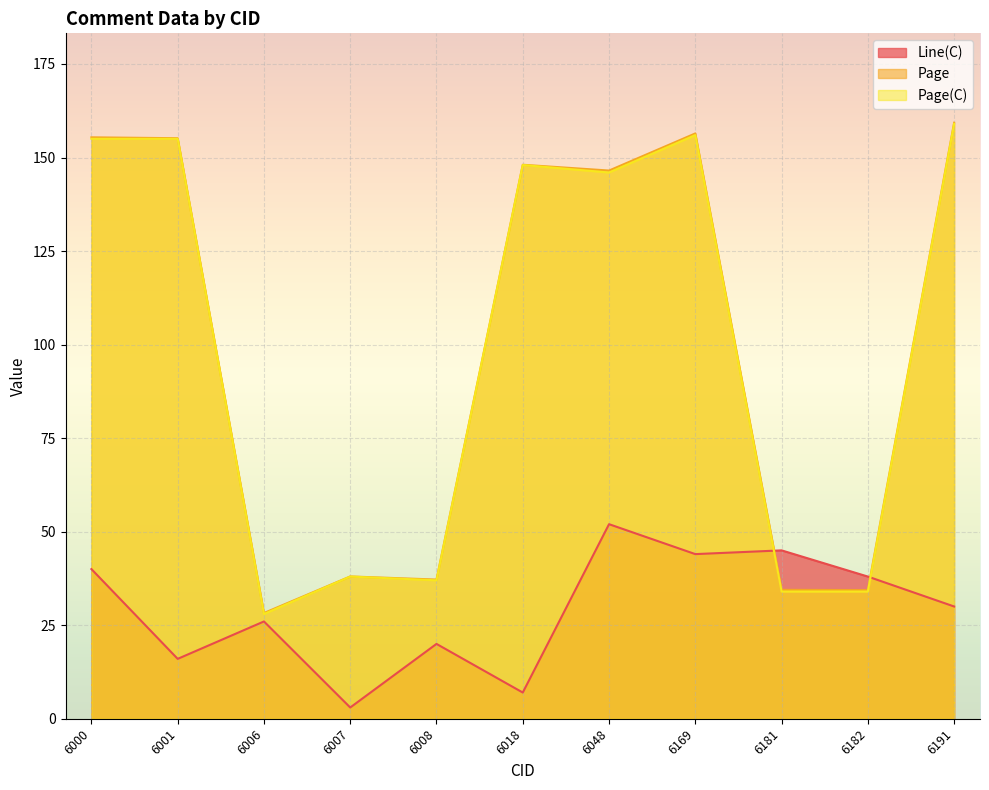

Rank the series at 6008 from lowest to highest value.

Line(C), Page(C), Page